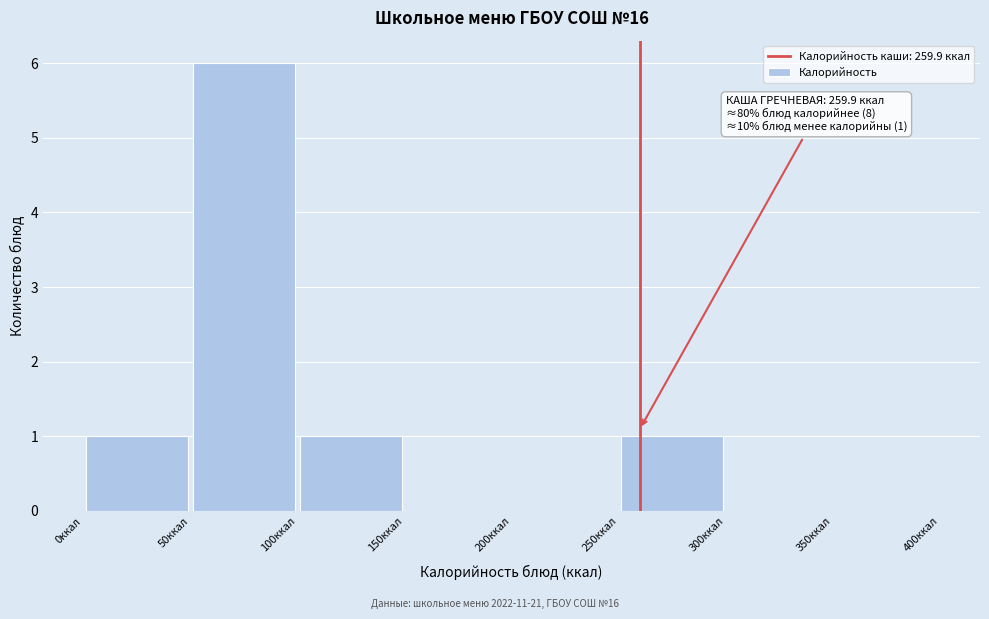

Which range on the x-axis has the tallest bar?

50 to 100